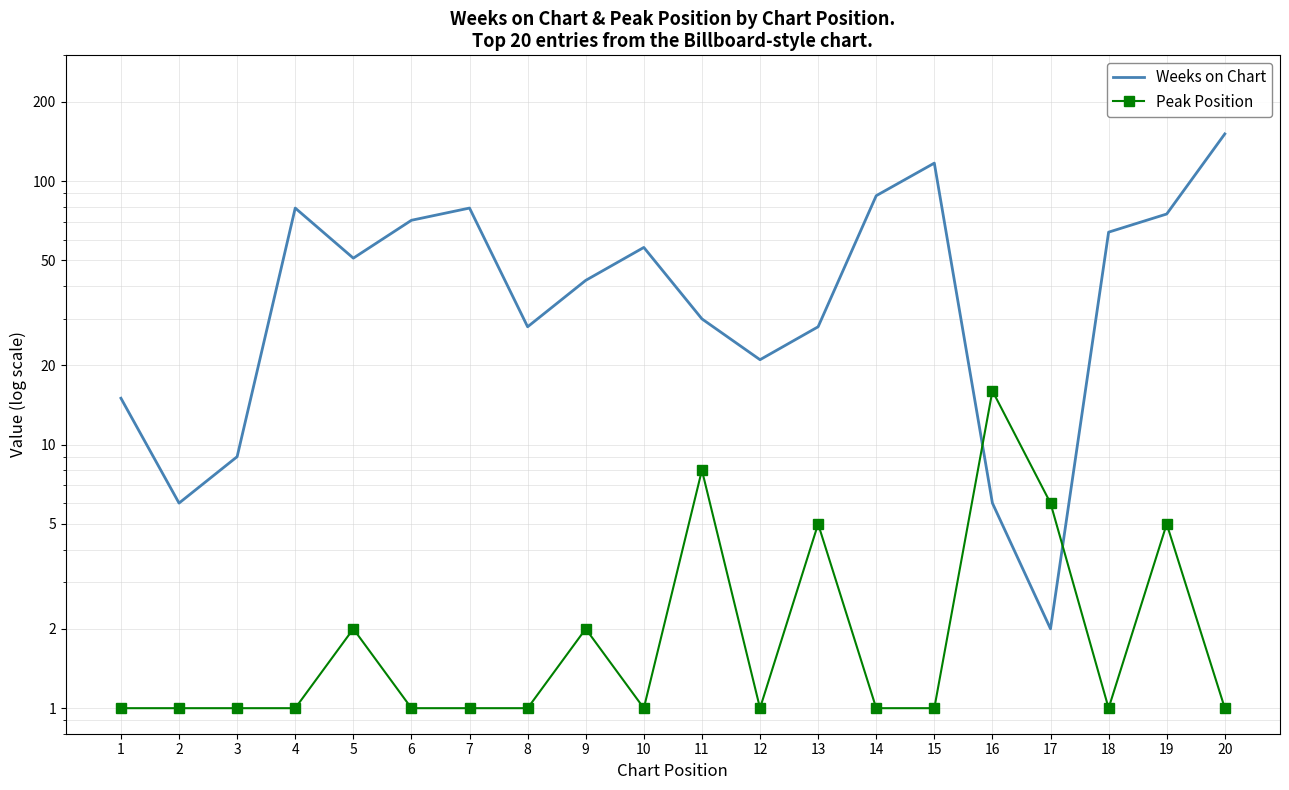

What is the lowest value of the Weeks on Chart series?

2